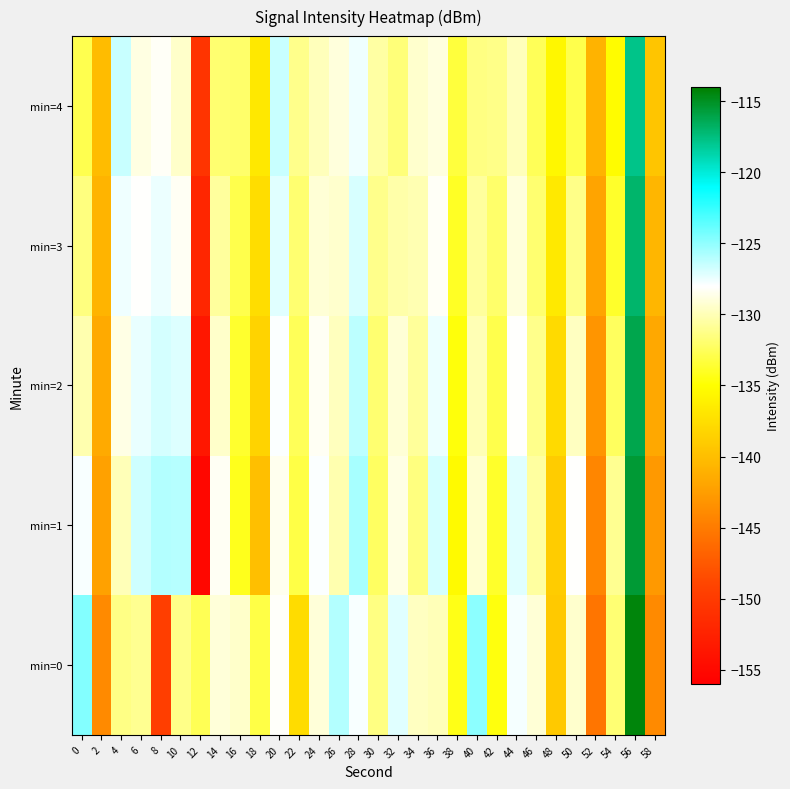

At which category is the sum across all series the highest?

56